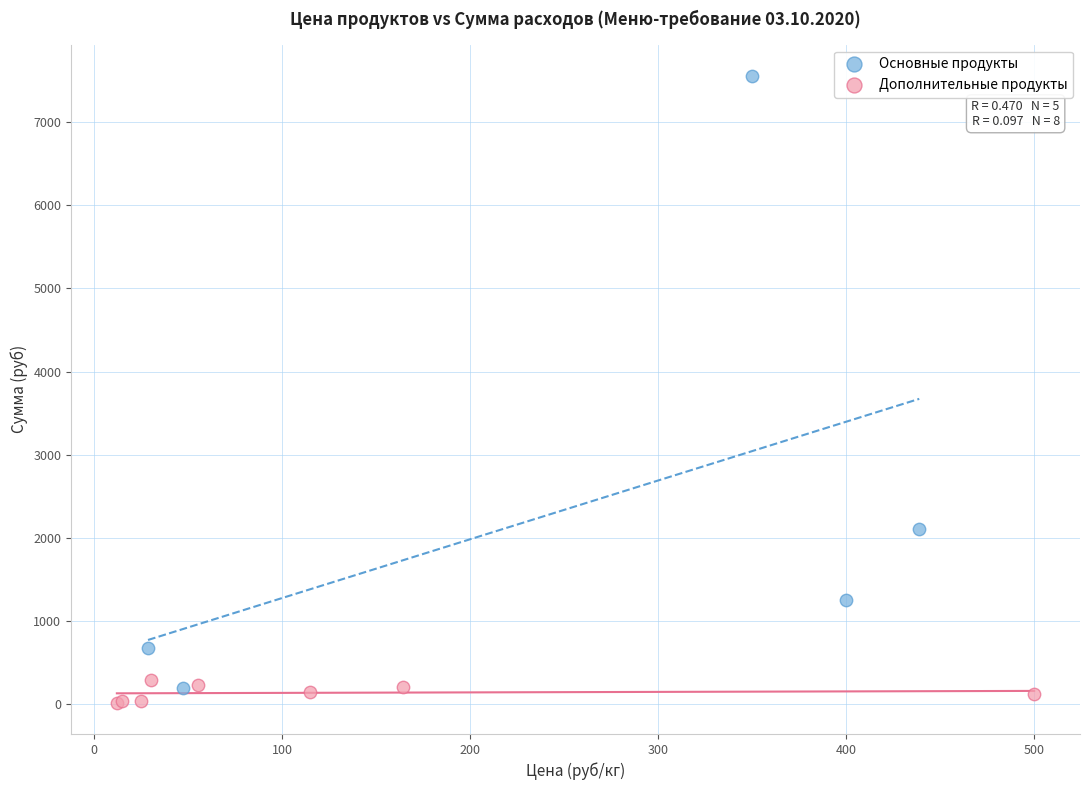

What are all the series names shown in the legend?

Основные продукты, Дополнительные продукты